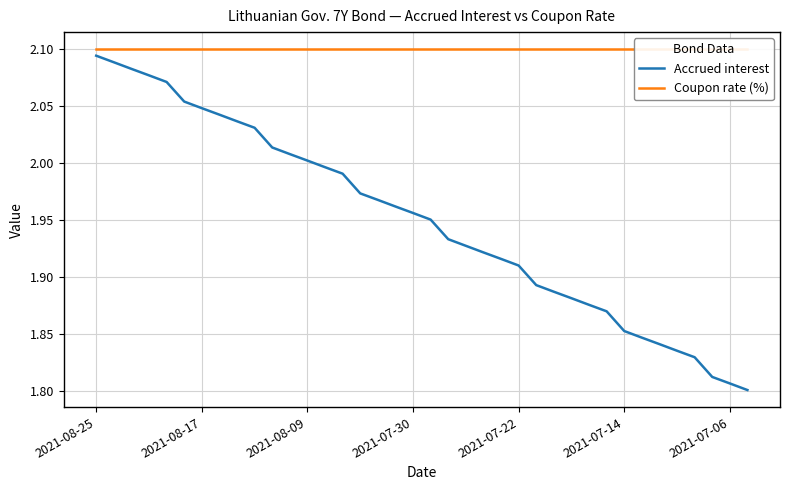

Rank the categories by Accrued interest value from highest to lowest.

2021-08-25, 2021-08-17, 2021-08-09, 2021-07-30, 2021-07-22, 2021-07-14, 2021-07-06, 7, 8, 9, 10, 11, 12, 13, 14, 15, 16, 17, 18, 19, 20, 21, 22, 23, 24, 25, 26, 27, 28, 29, 30, 31, 32, 33, 34, 35, 36, 37